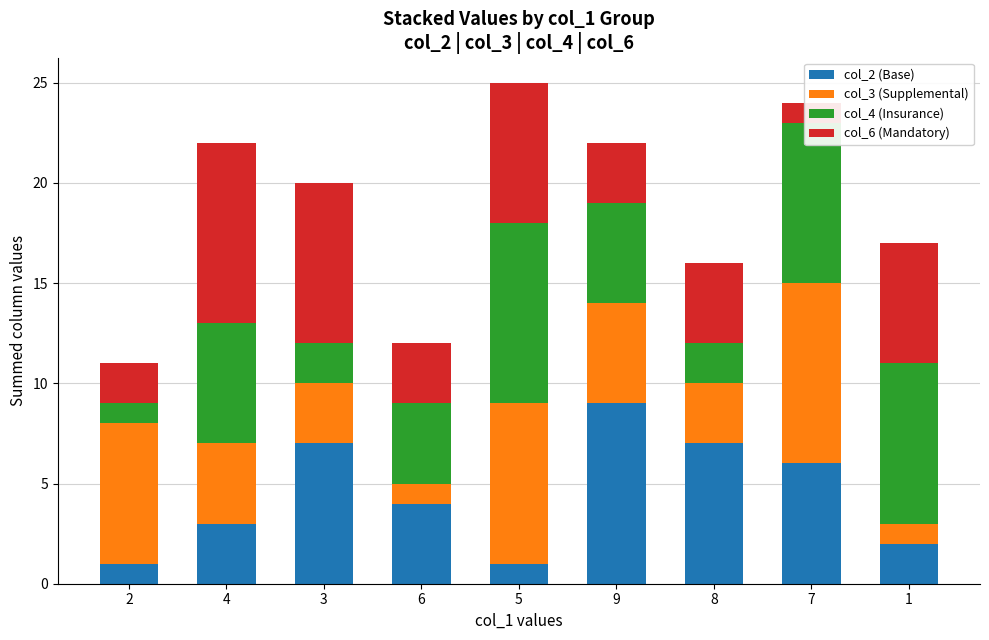

What is the difference between the maximum and minimum values in the col_3 (Supplemental) series?

8